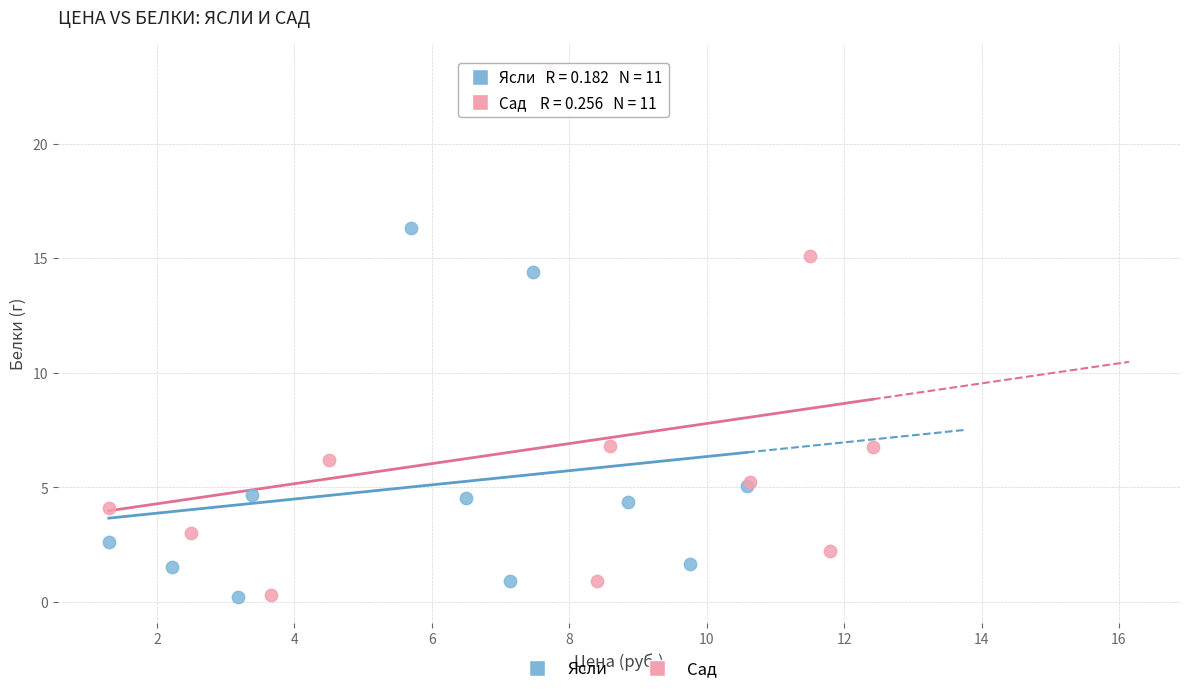

Which series has the largest Y range (max minus min)?

Сад